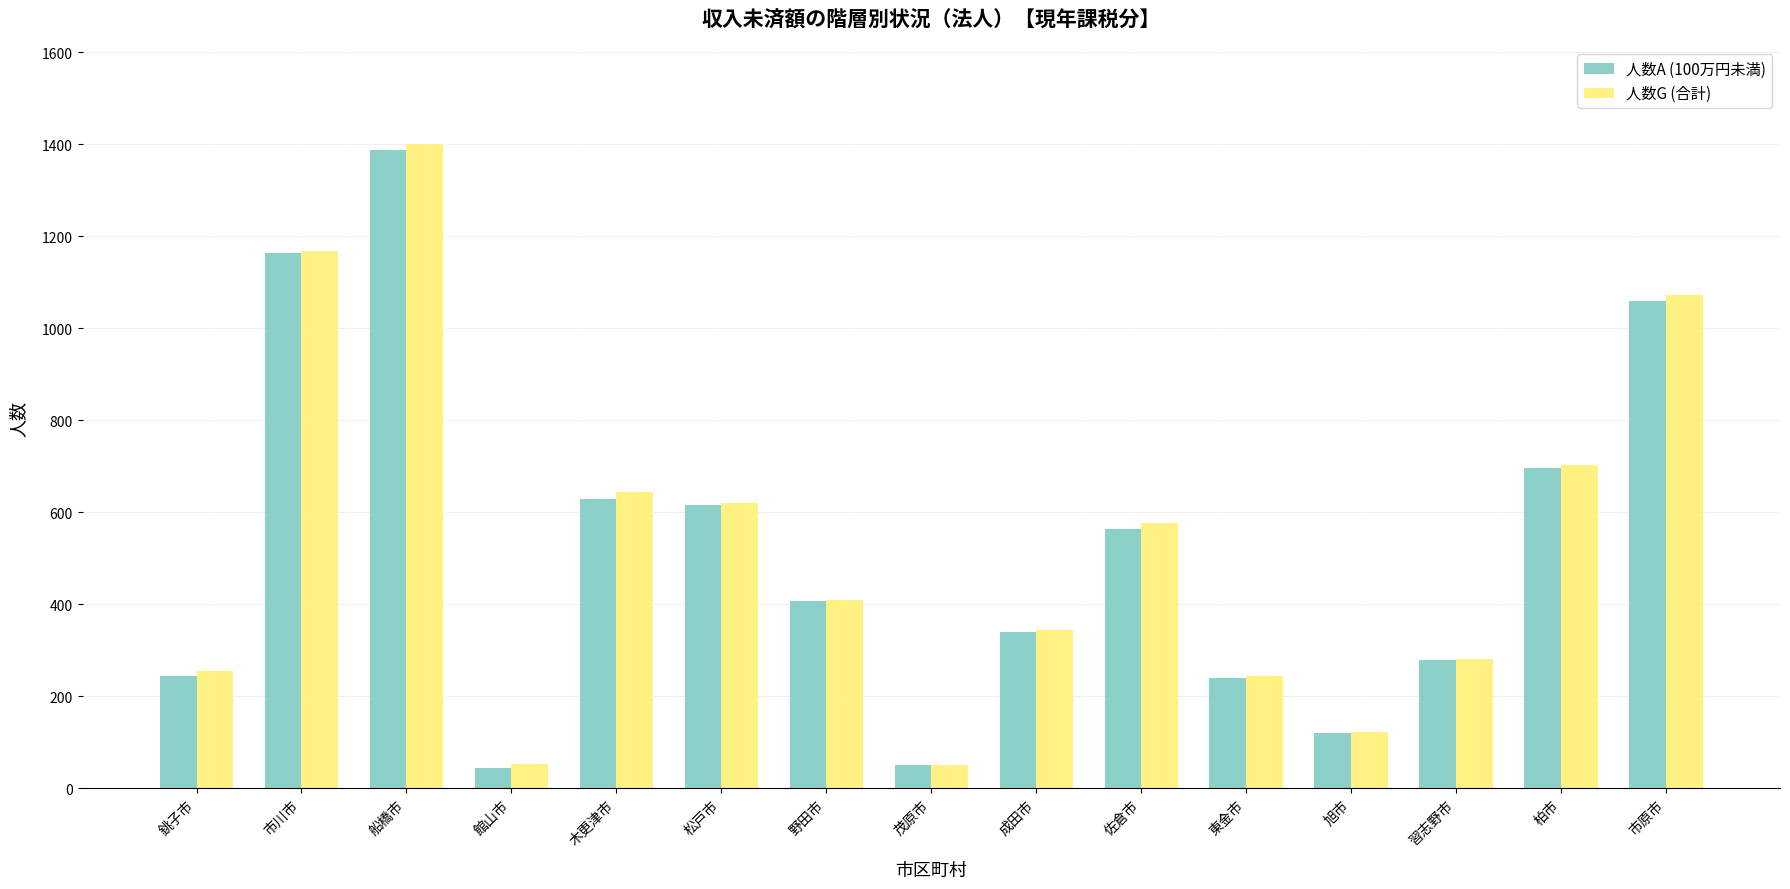

Which series has the widest spread of values?

人数G (合計)